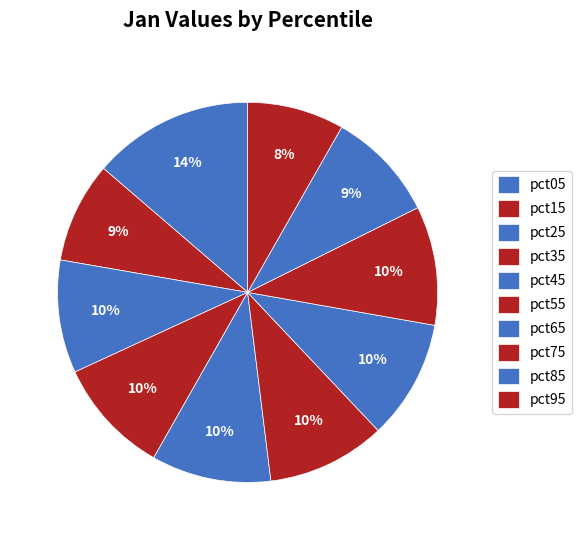

To the nearest percent, what is the difference between the pct85 and pct55 slice percentages?

1%